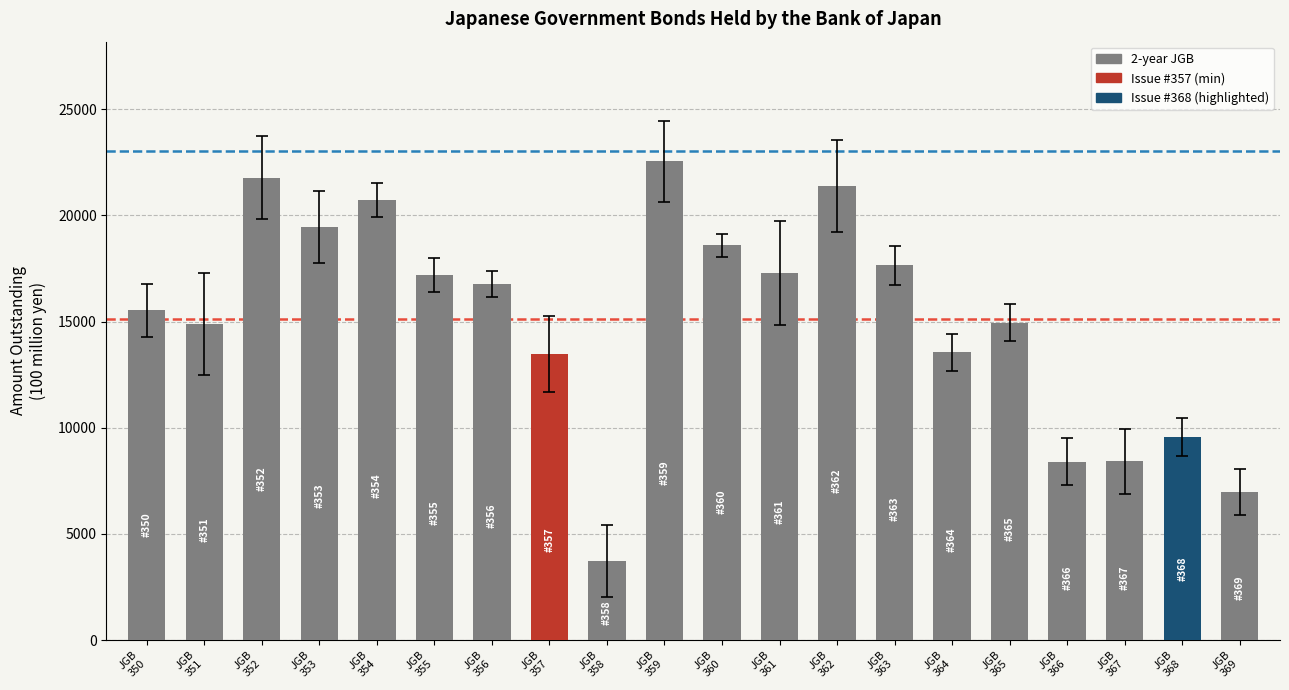

Count the number of categories in the chart.

20